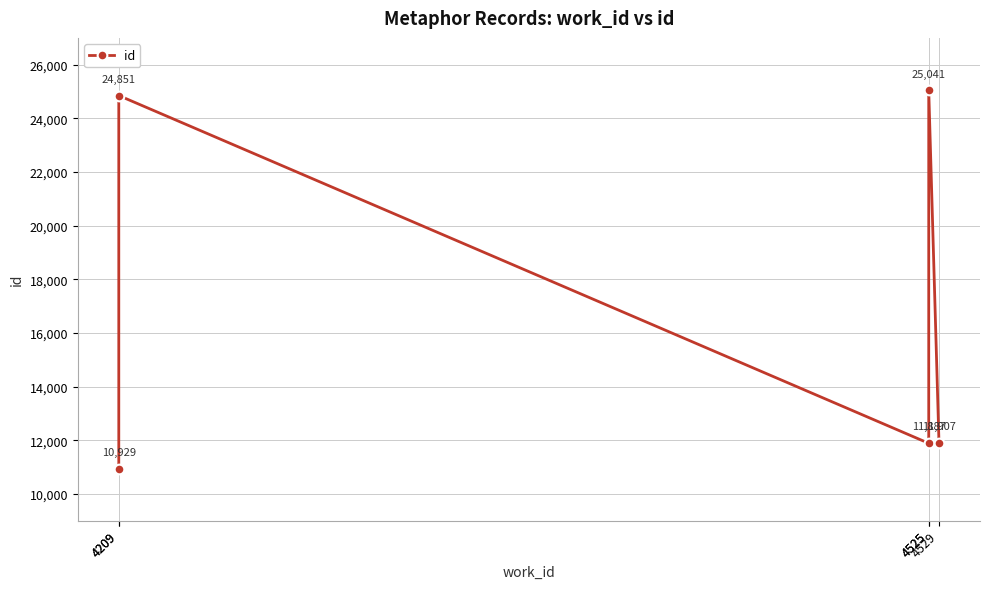

At which category does the data reach its first local peak?

4209